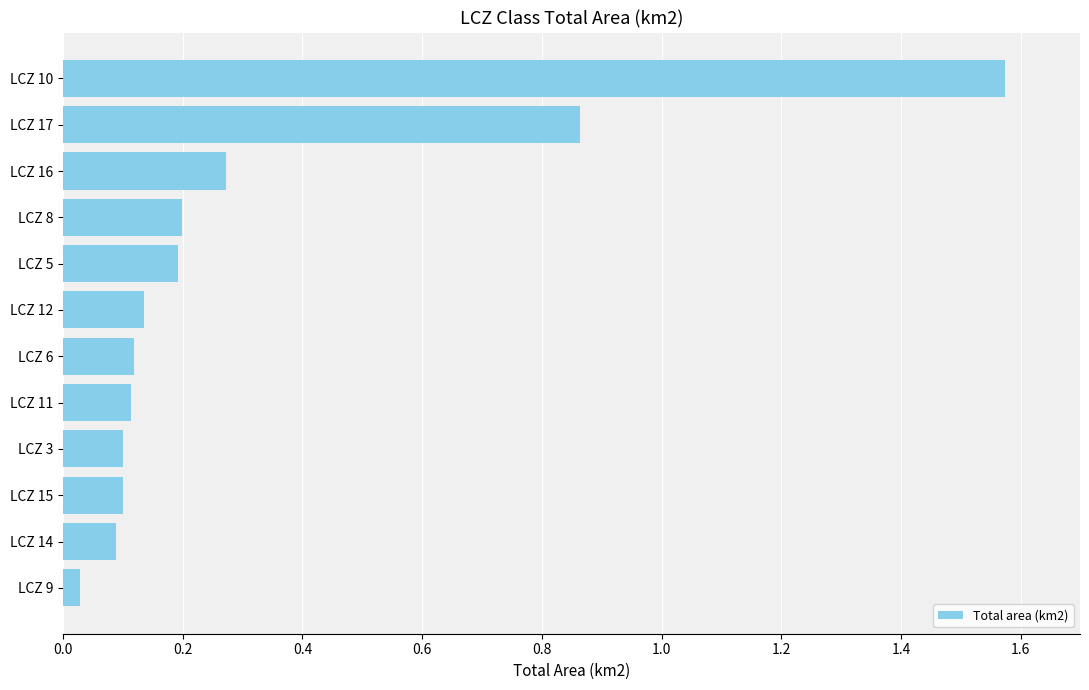

What is the change in value from LCZ 8 to LCZ 17?

+0.7